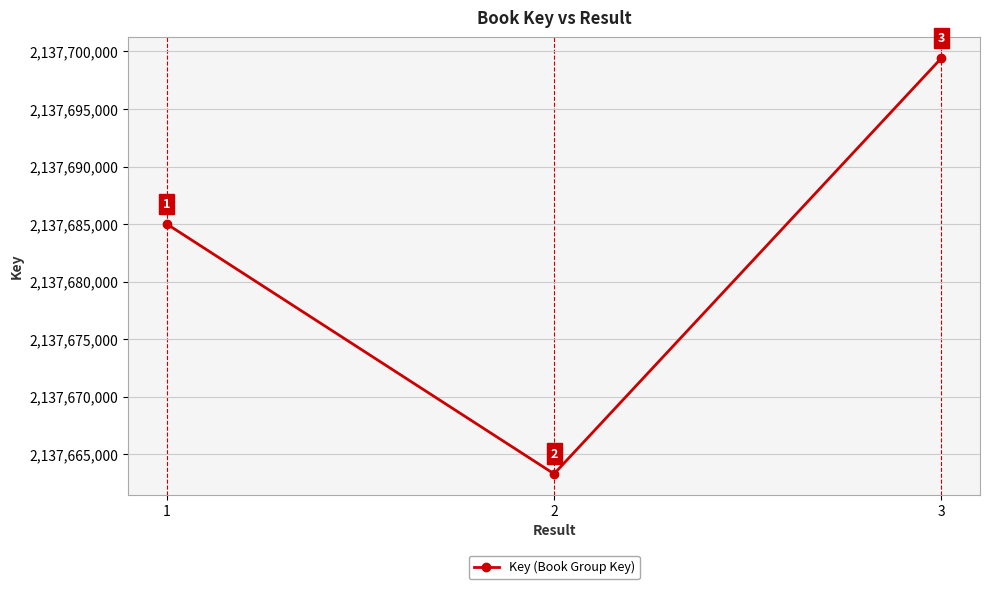

Count the values in the range 2137663311 to 2137699413.

3